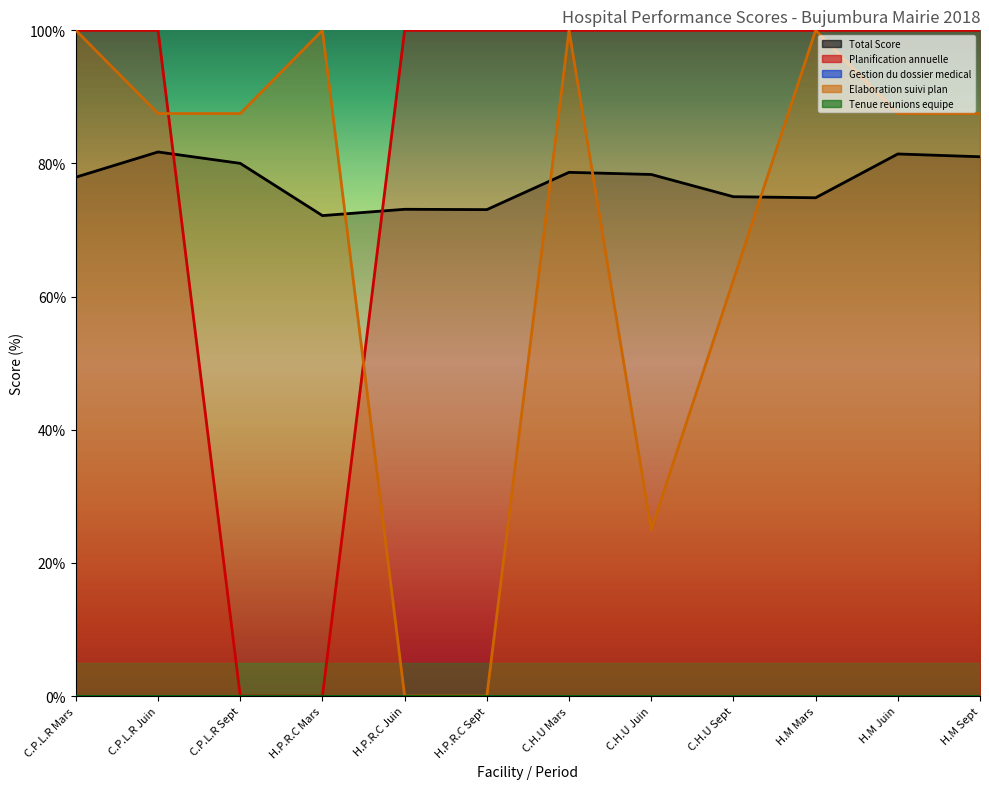

True or false: Planification annuelle and Elaboration suivi plan cross at least once.

True